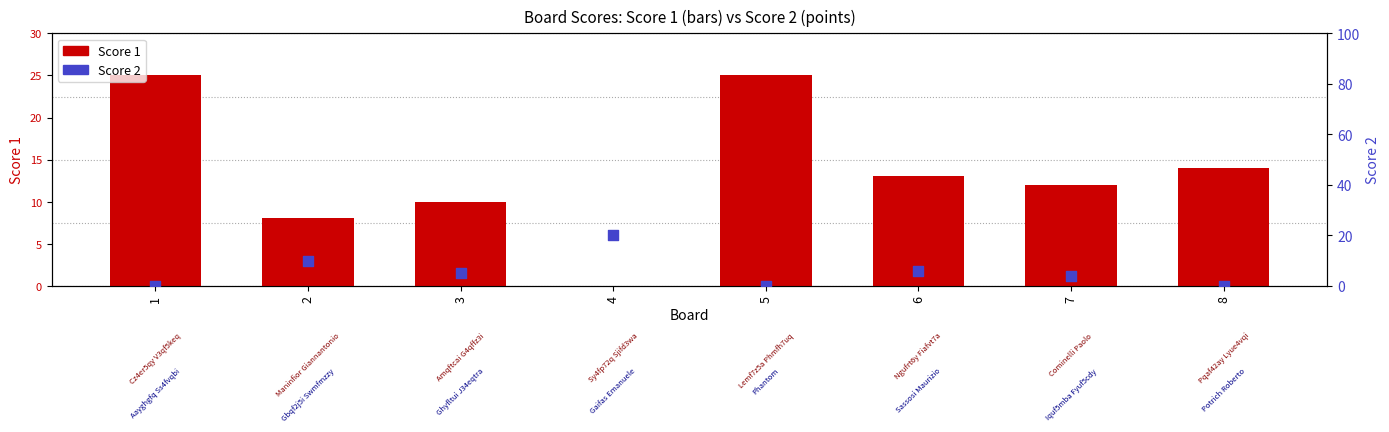

Which series has the widest spread of Y values?

Score 1